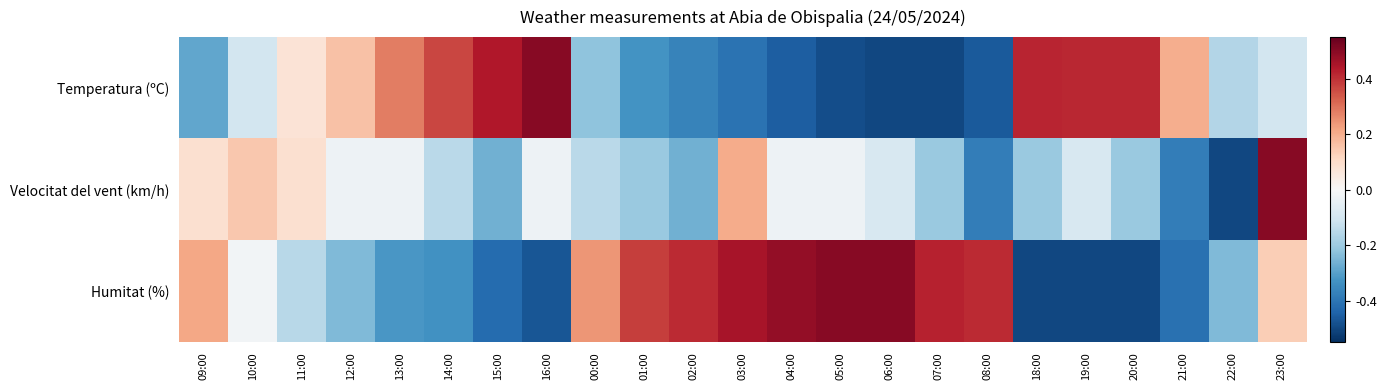

Which series has the largest total across all categories?

Humitat (%)